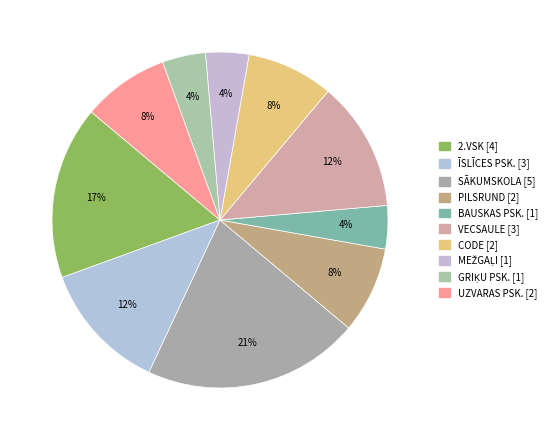

To the nearest percent, what is the difference between the MEŽGAĻI and VECSAULE slice percentages?

8%